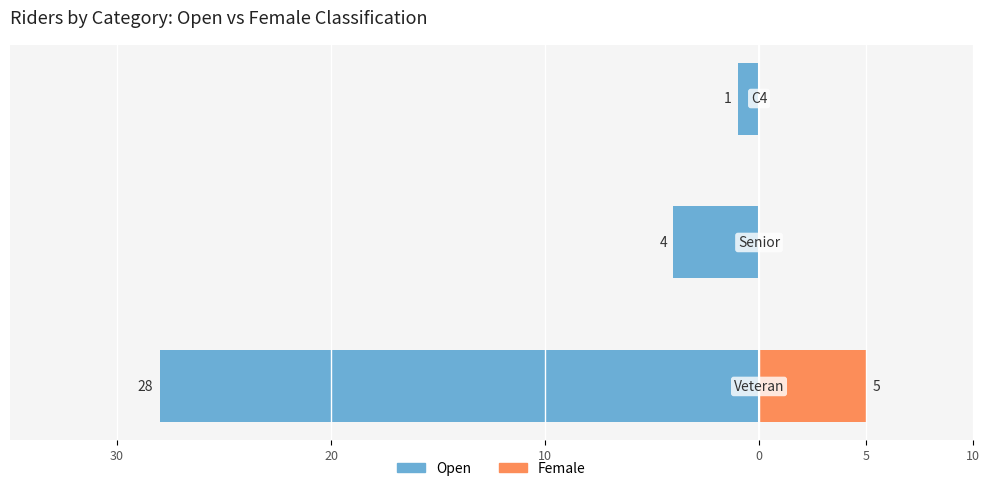

Which has a higher value, 10 or 20?

10